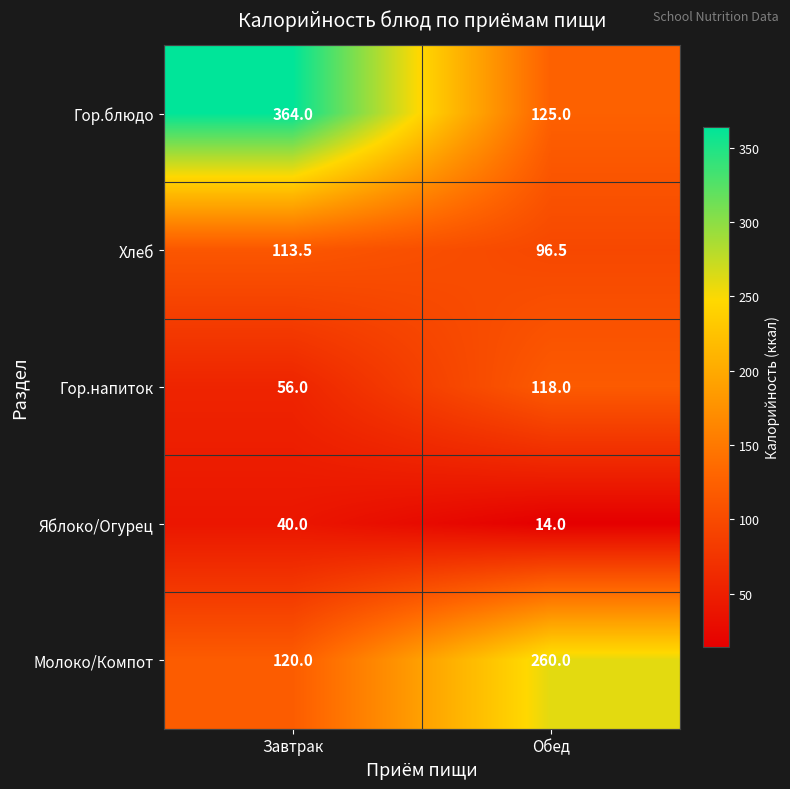

The value of Молоко/Компот at Обед is 260.0. True or false?

True